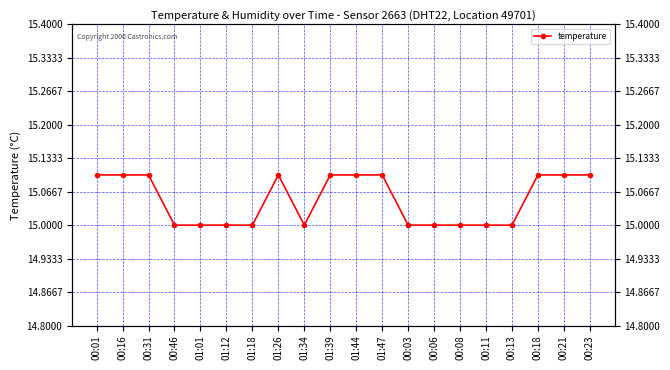

What is the label of the 14th point from the right?

01:18